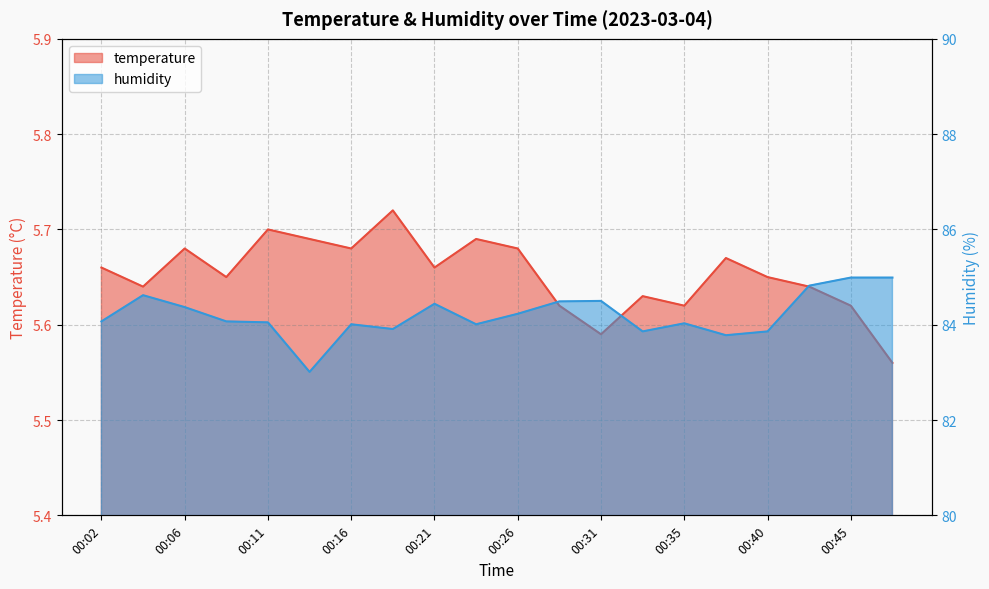

Which series has the largest total across all categories?

humidity